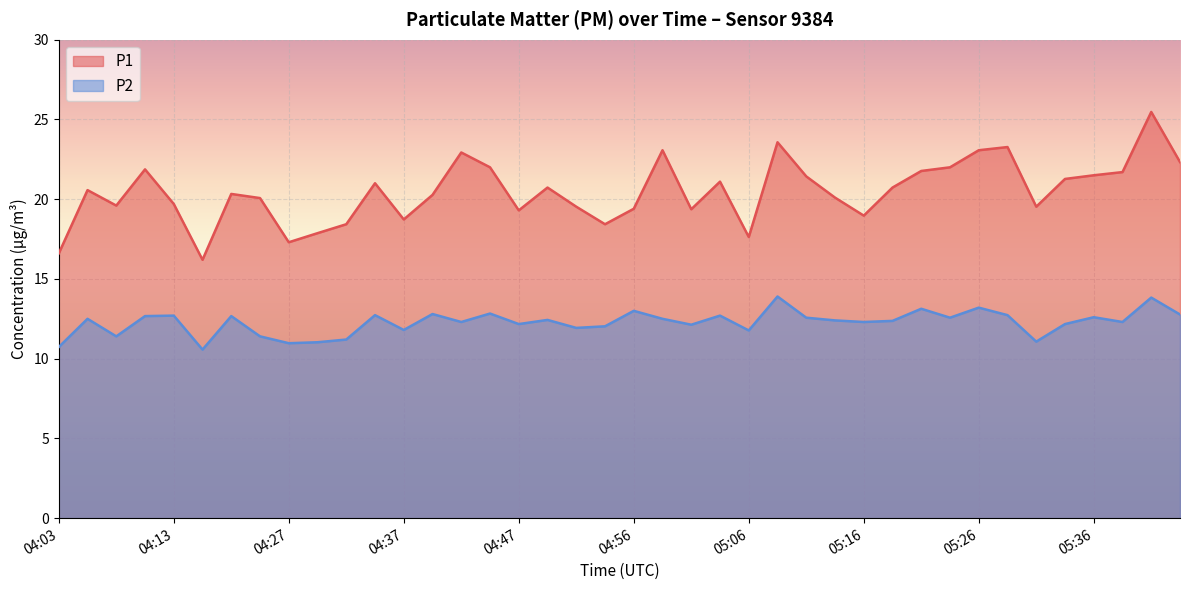

Count the number of categories in the chart.

40